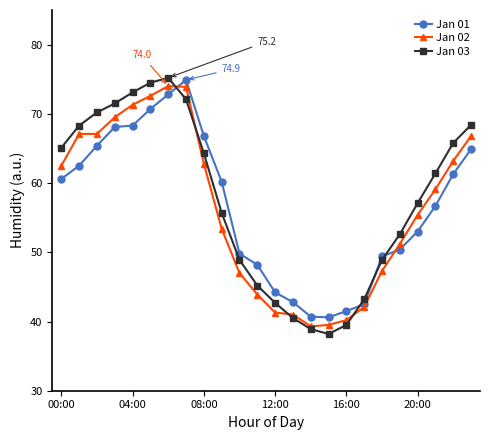

How many values in the Jan 03 series are below 61?

12